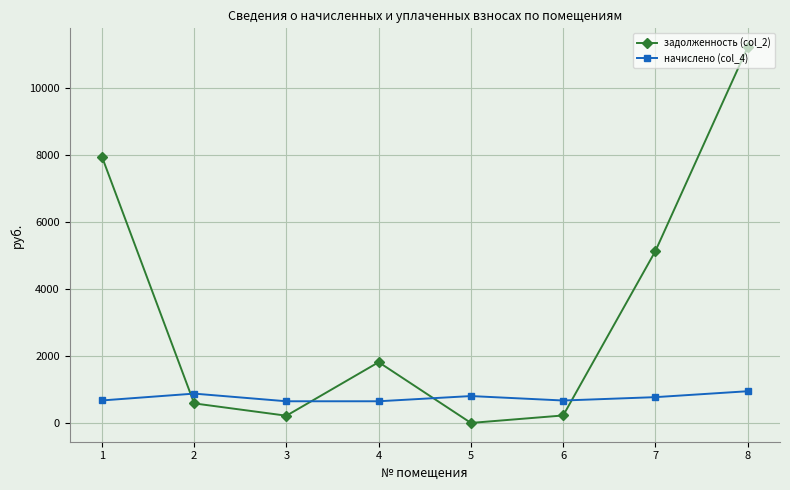

Which series has the largest range (max minus min)?

задолженность (col_2)